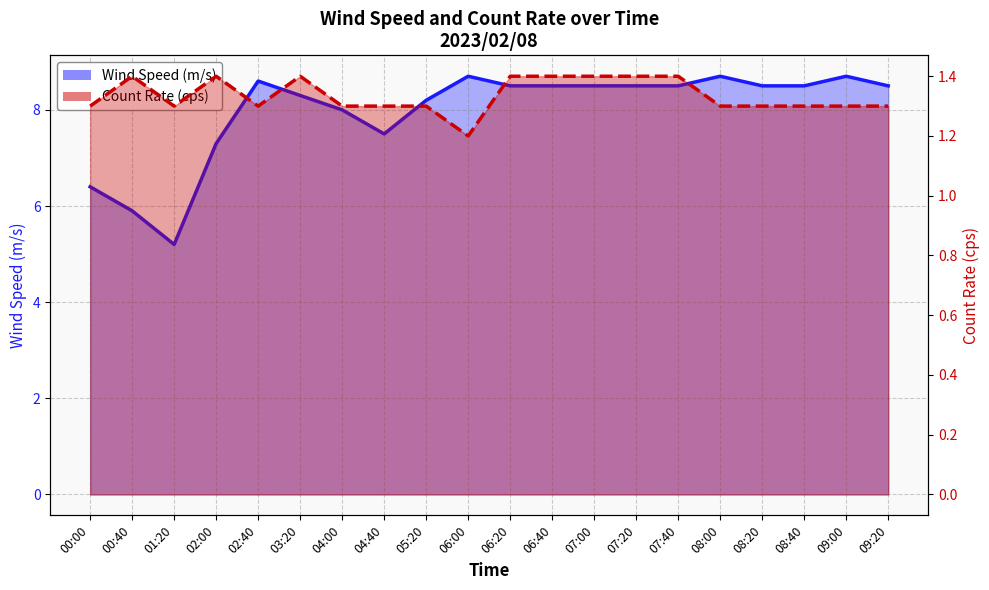

What is the value of the Wind Speed (m/s) line point at the 19th from the left?

8.7